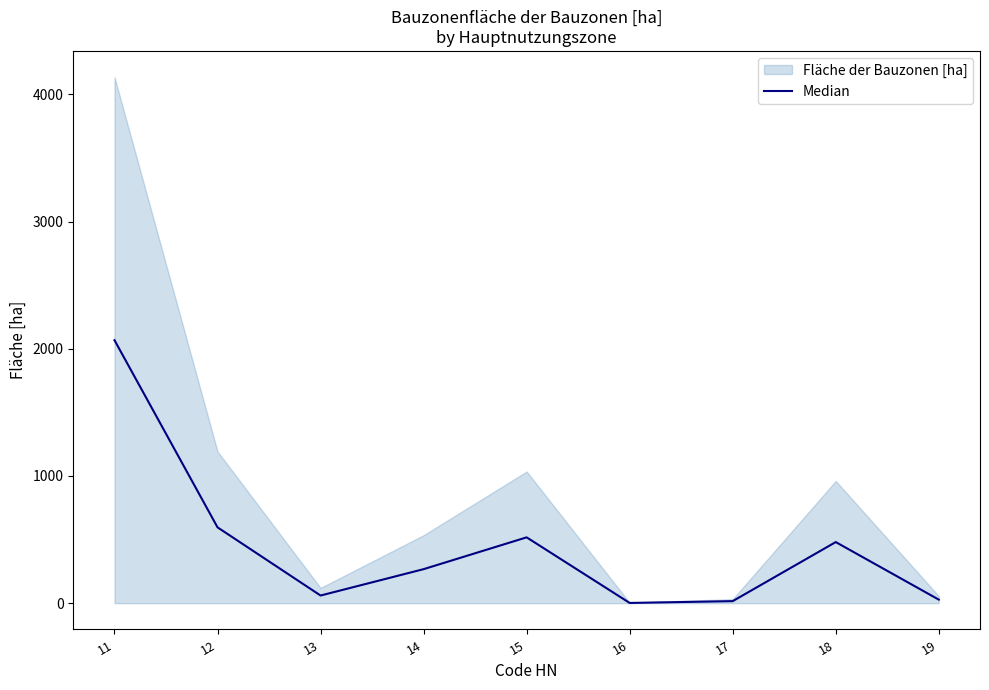

What is the approximate value at 17?

15.9